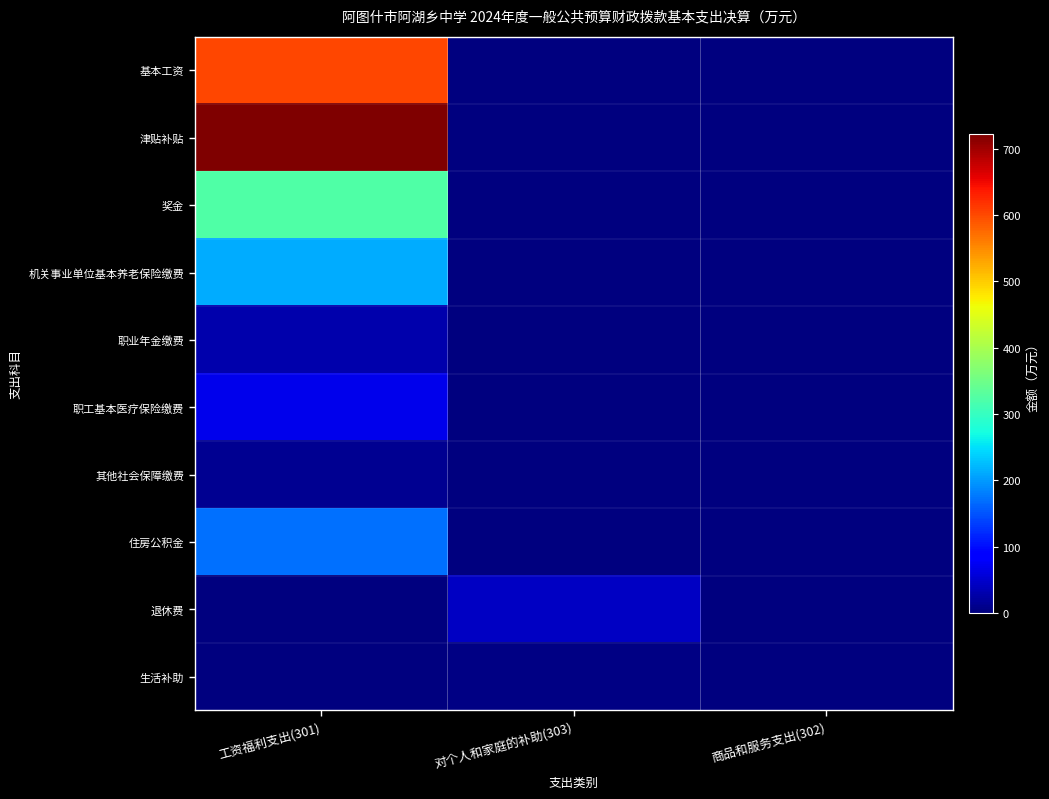

Between 工资福利支出(301) and 商品和服务支出(302), which series saw the biggest shift?

津贴补贴